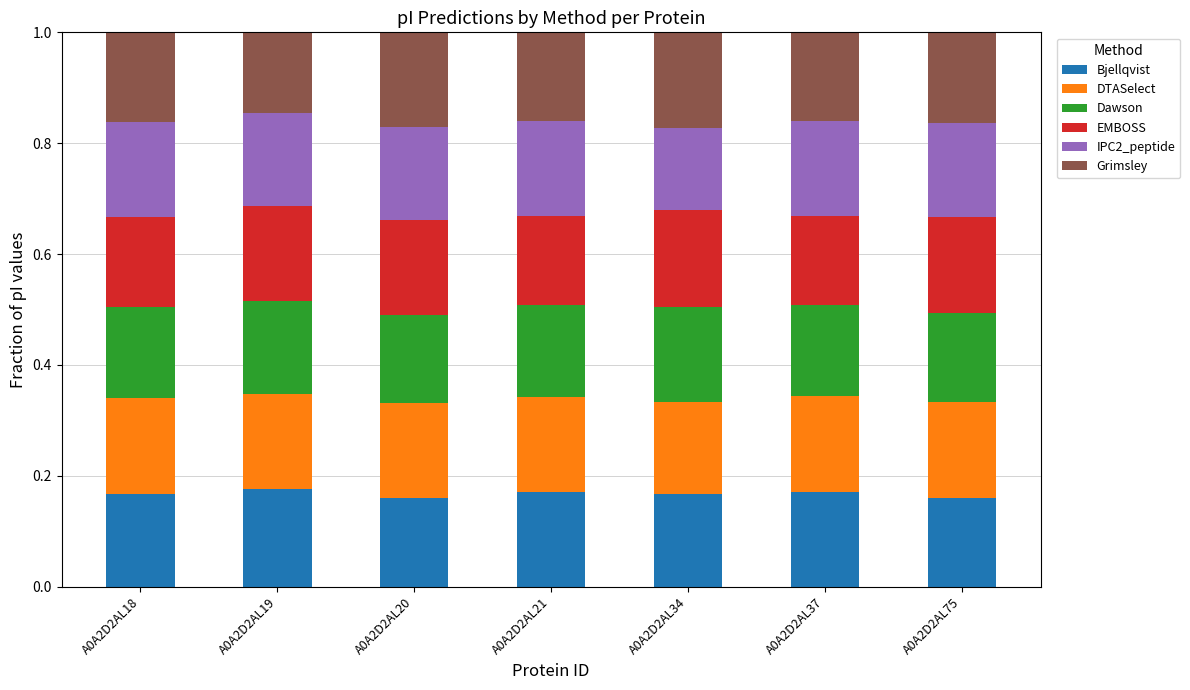

What is the total value across all series at A0A2D2AL75?

1.0